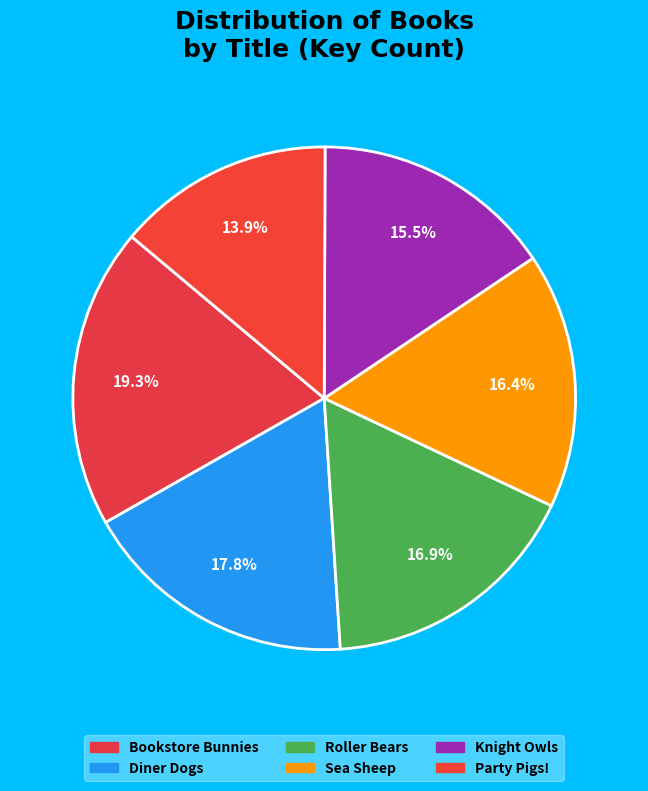

Count the number of slices in the pie.

6